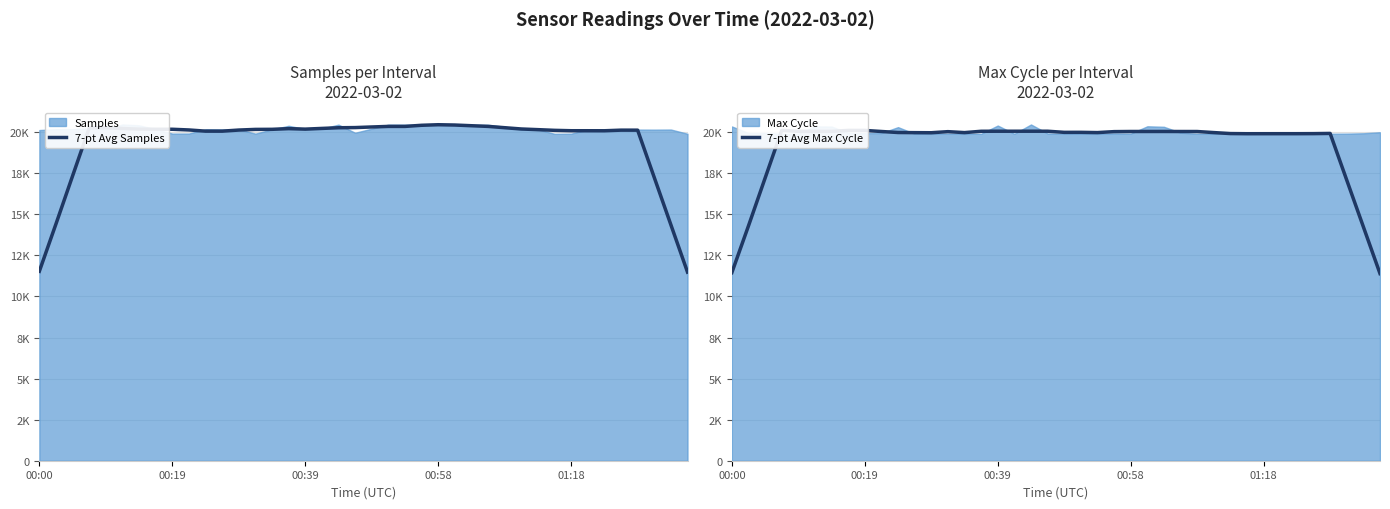

How many lines are shown in the chart?

2